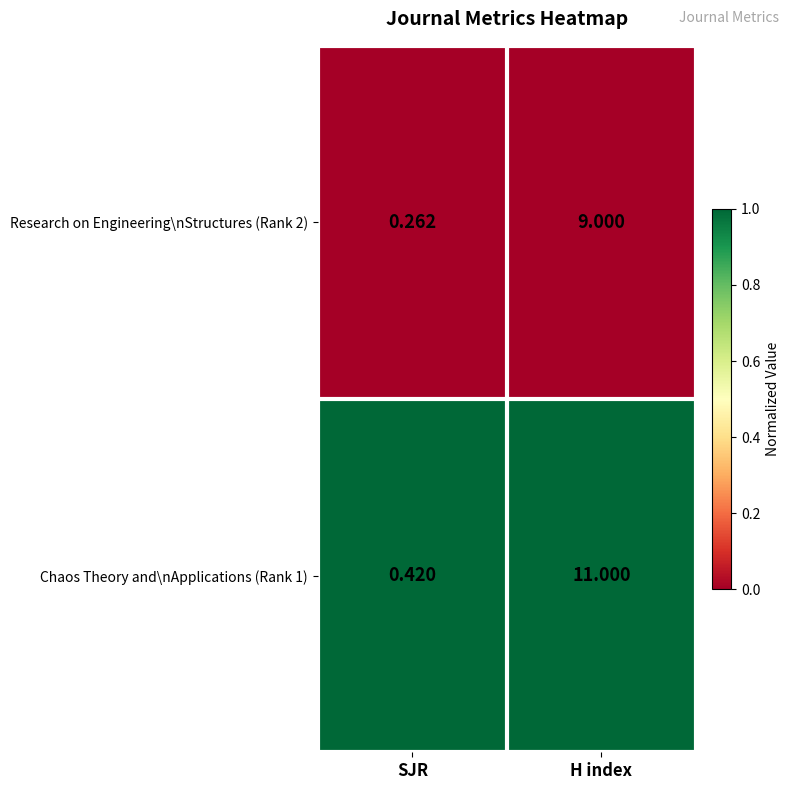

At which label is Research on Engineering\nStructures (Rank 2) closest to 4?

SJR